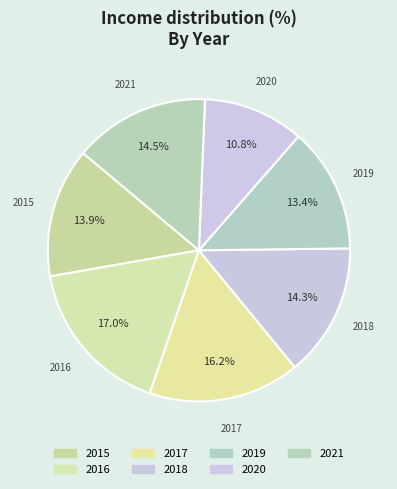

To the nearest percent, what is the difference between the largest and smallest slice percentages?

6%